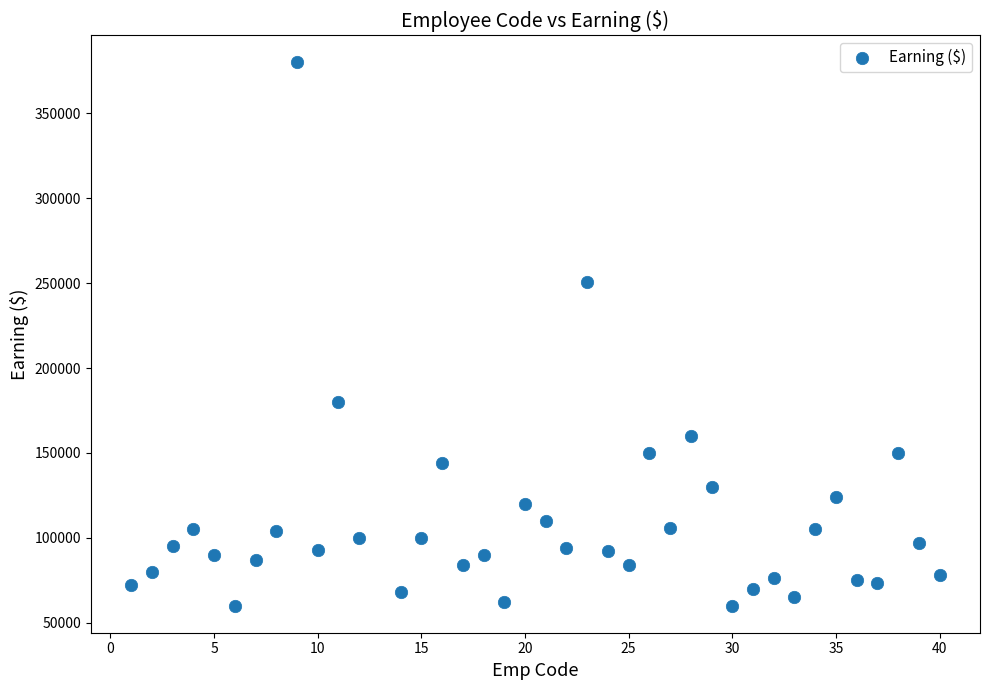

What Y value in the scatter plot is closest to 220025?

250500